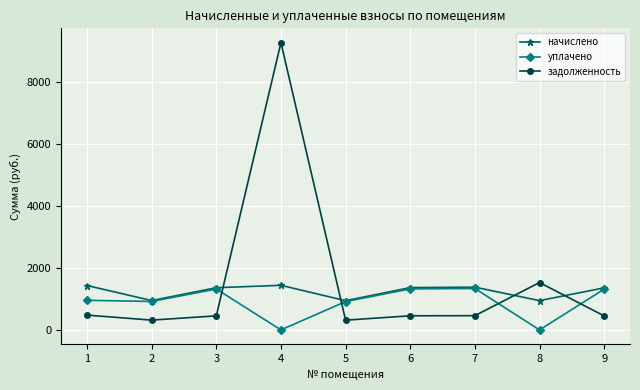

Which category has the highest value in the задолженность series?

4